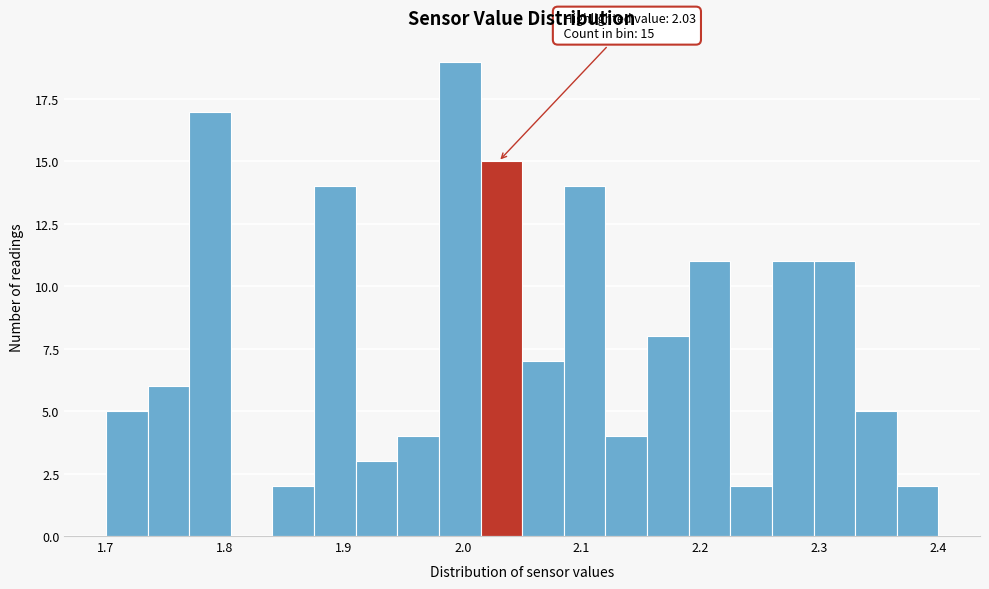

Read against the x-axis, roughly where is the centre of the tallest bar?

2.00